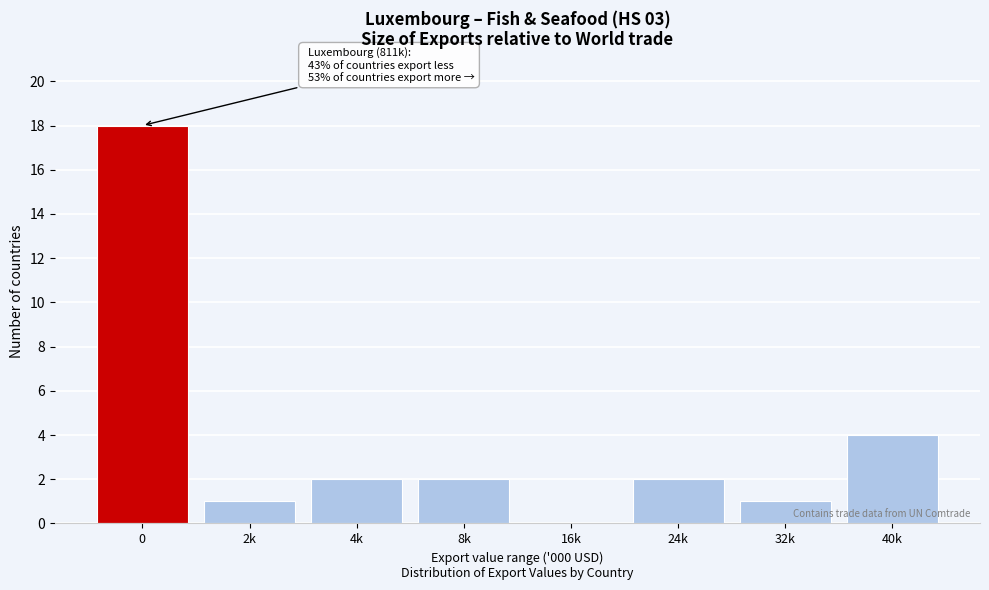

Reading left to right, what are all the values shown in this chart?

0=18	2k=1	4k=2	8k=2	16k=0	24k=2	32k=1	40k=4